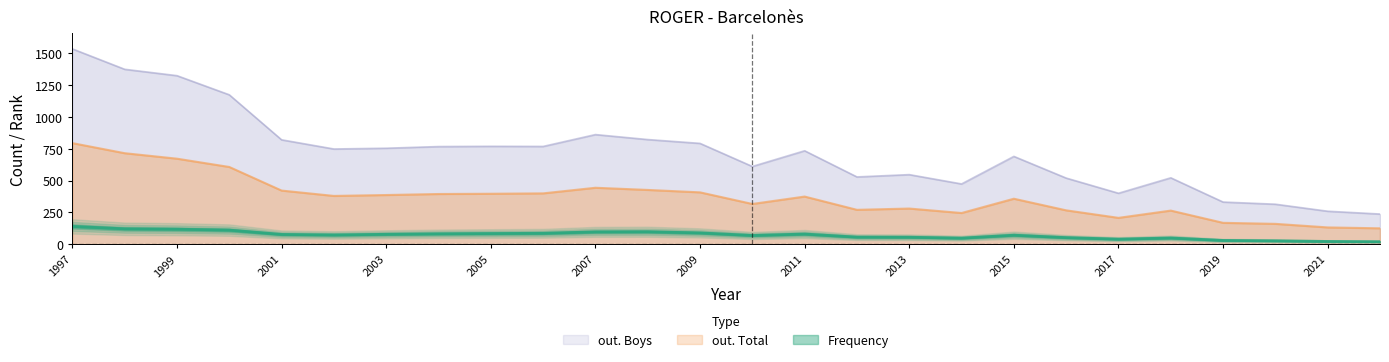

How many values in the out. Total series are below 380?

13